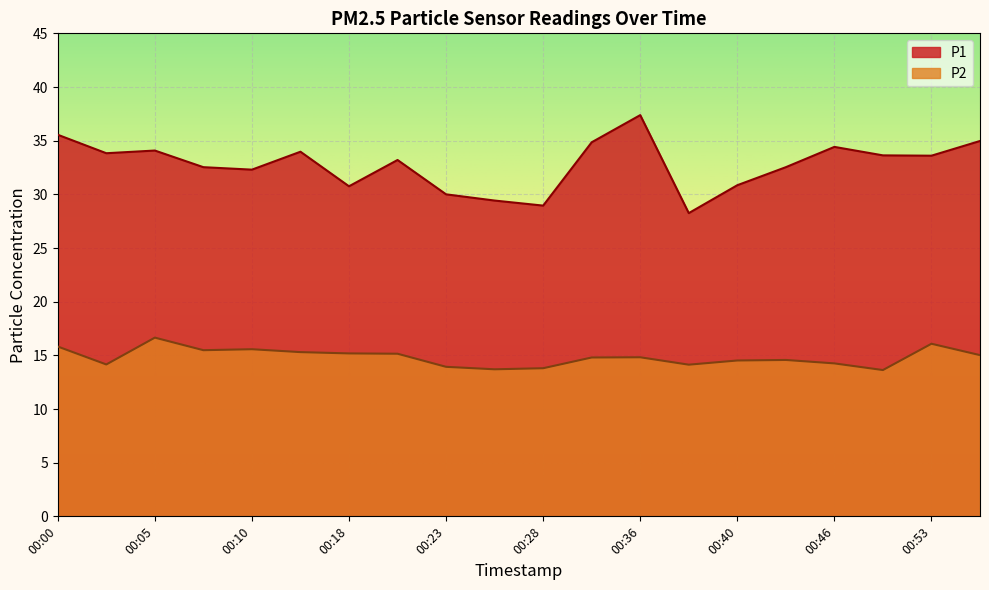

In P1, how many points are higher than both neighbors (excluding endpoints)?

5